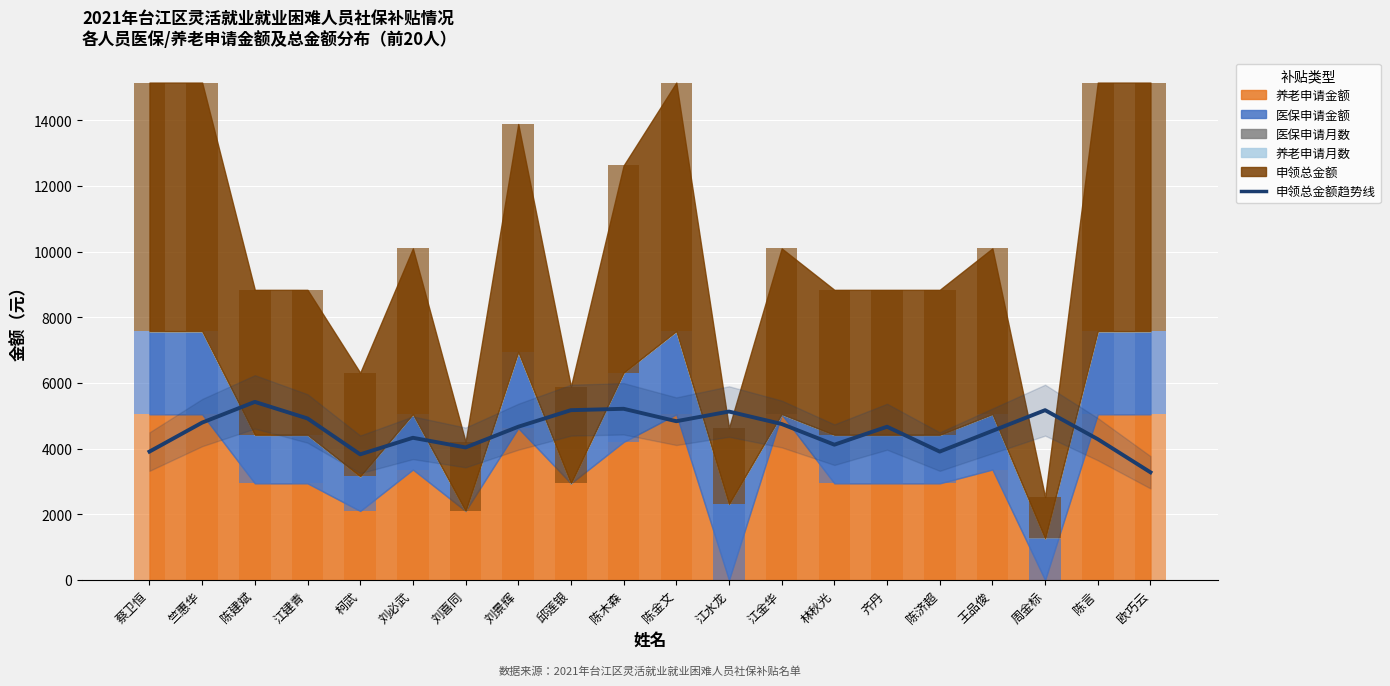

At which category does the chart reach its peak across all series?

陈建斌